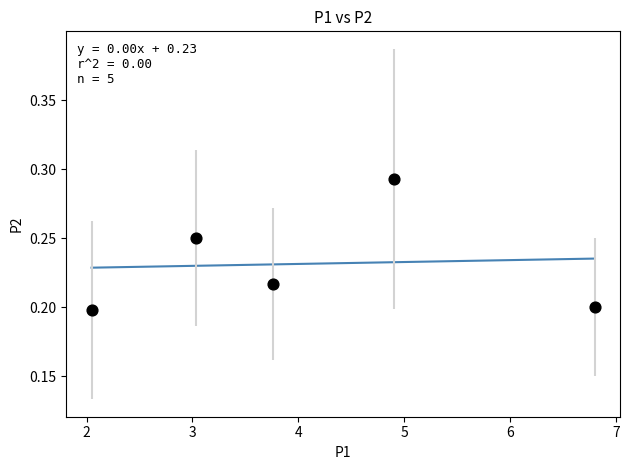

What is the range of X values (max minus min)?

4.8